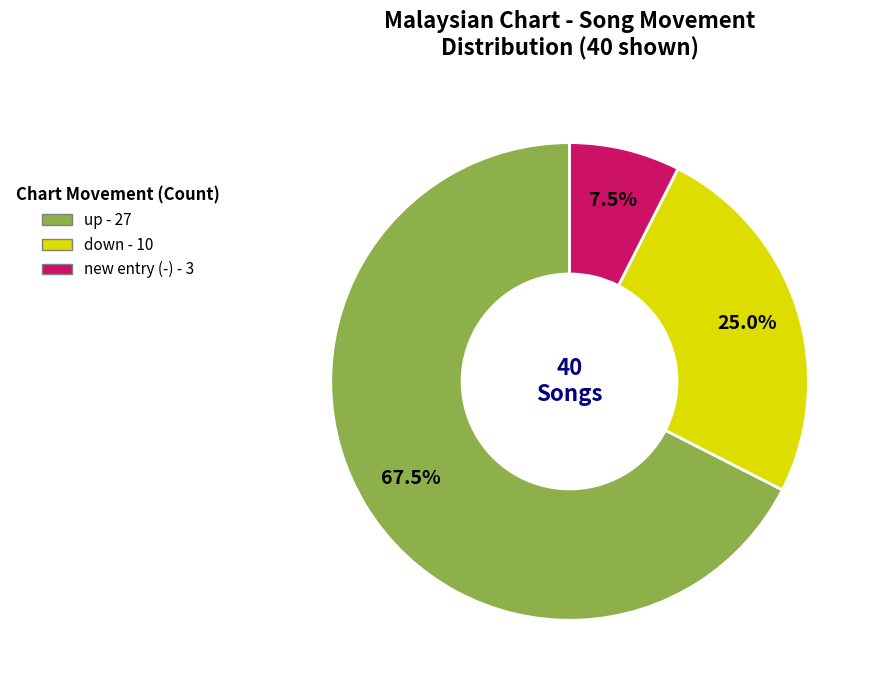

Does any single category account for the majority?

Yes